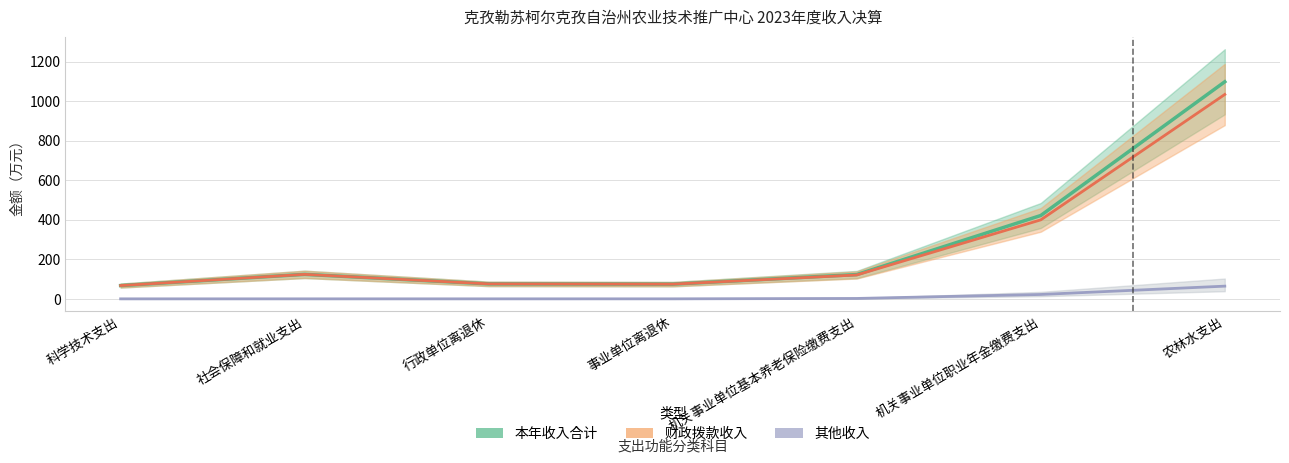

What is the highest value of the 财政拨款收入 series?

1034.2